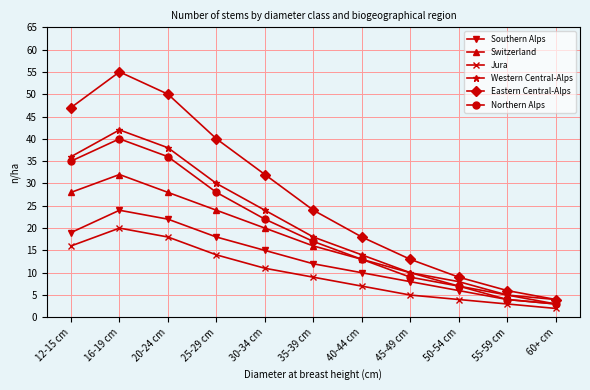

Is it true that Switzerland equals 22 at 35-39 cm?

False